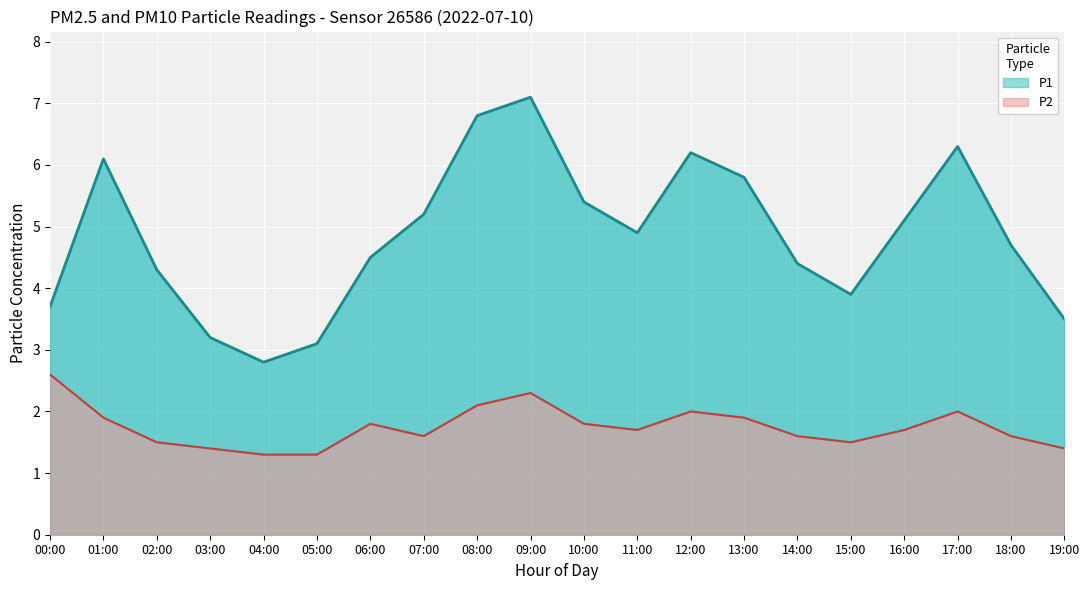

Rank the categories by P1 value from lowest to highest.

04:00, 05:00, 03:00, 19:00, 00:00, 15:00, 02:00, 14:00, 06:00, 18:00, 11:00, 16:00, 07:00, 10:00, 13:00, 01:00, 12:00, 17:00, 08:00, 09:00